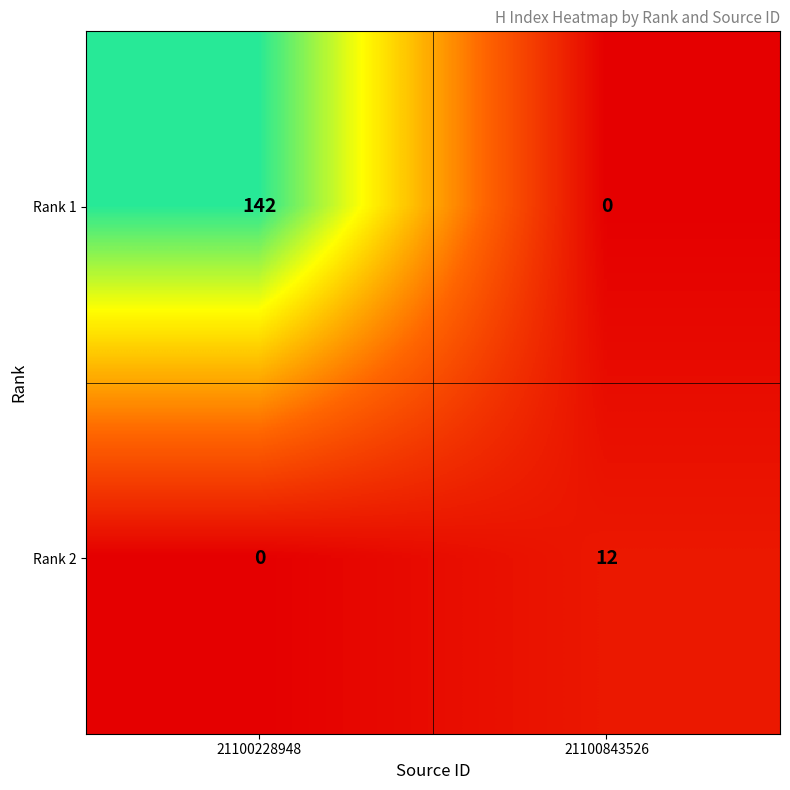

Which series has the largest total across all categories?

Rank 1